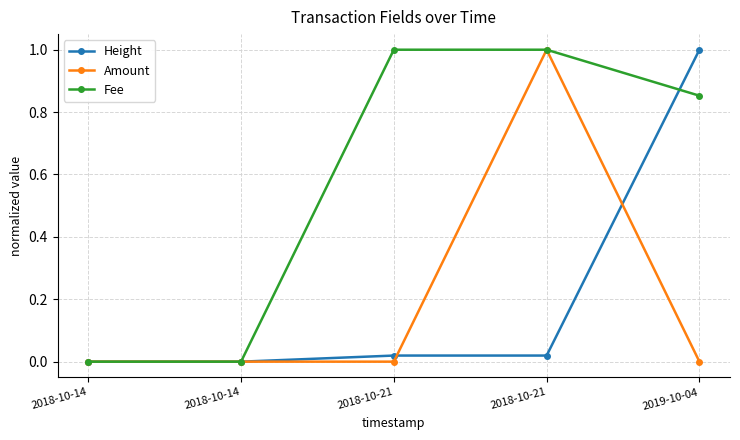

At which label is Fee closest to 0?

2018-10-14